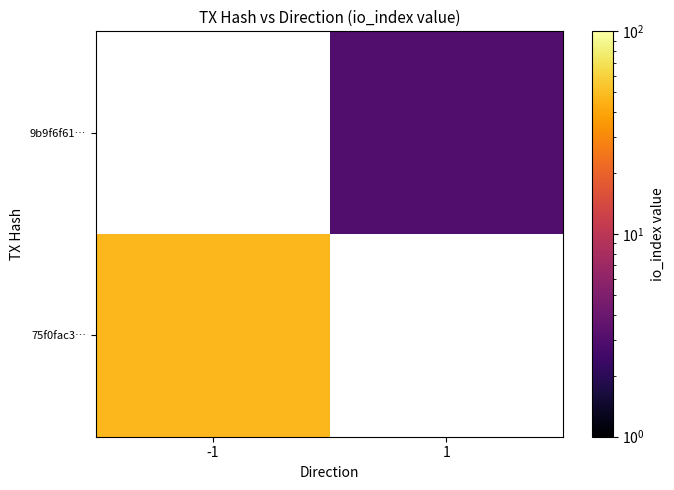

What is the approximate value of 75f0fac3… at -1?

47.0